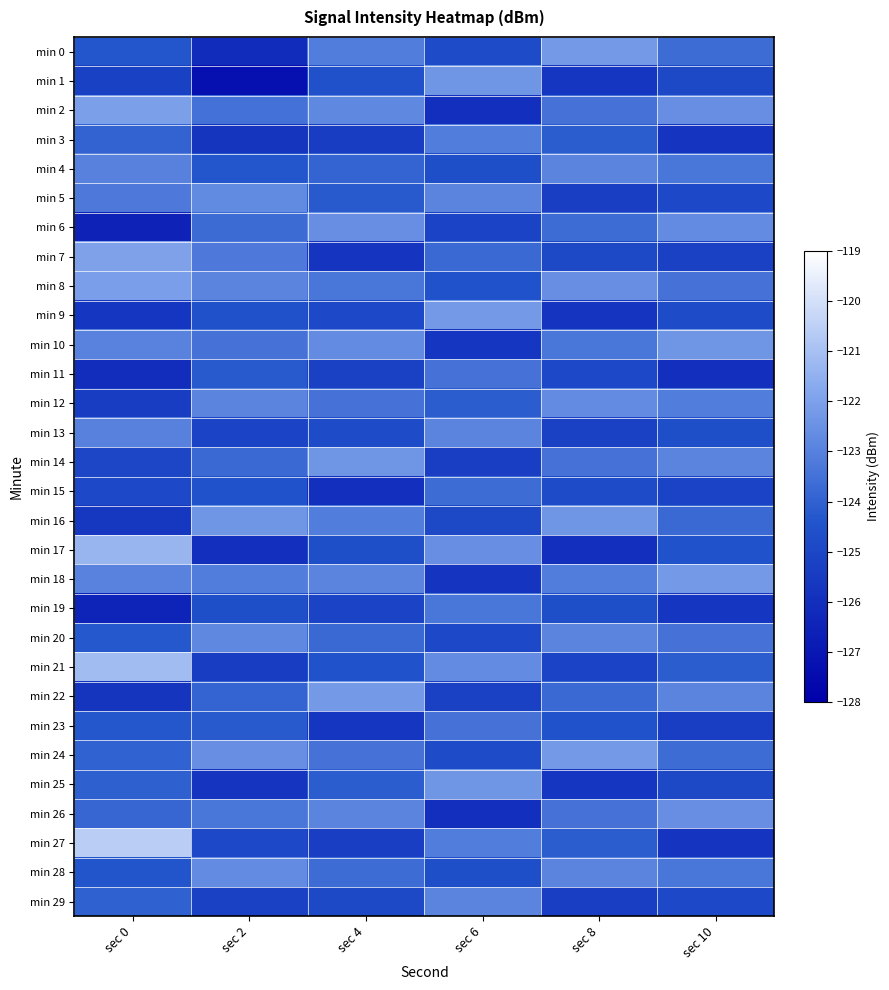

Which has a higher value, sec 0 or sec 4?

sec 4